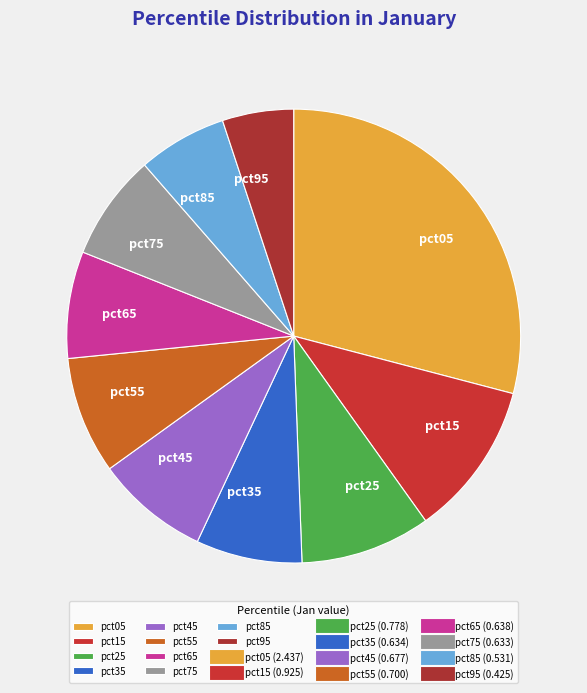

Is it true that pct95 is 5% of the pie?

True